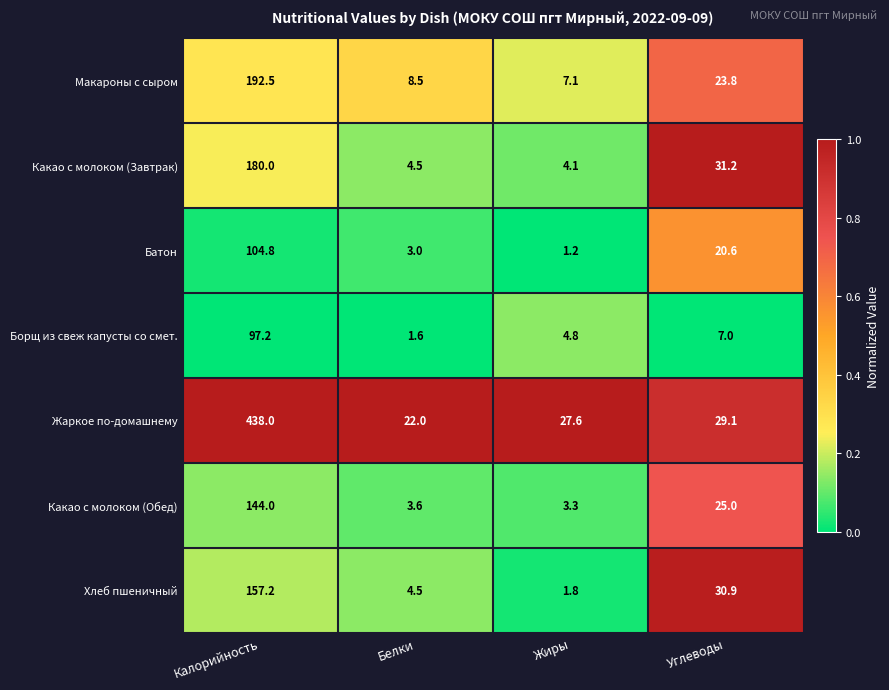

What is the greatest value displayed?

438.0